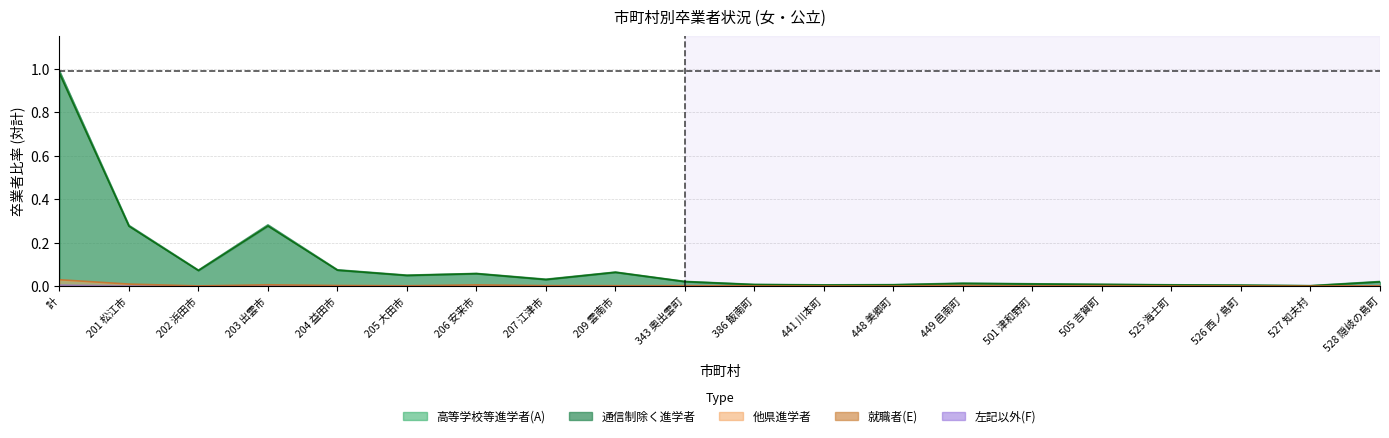

The value of 高等学校等進学者(A) at 343 奥出雲町 is 0.0. True or false?

True